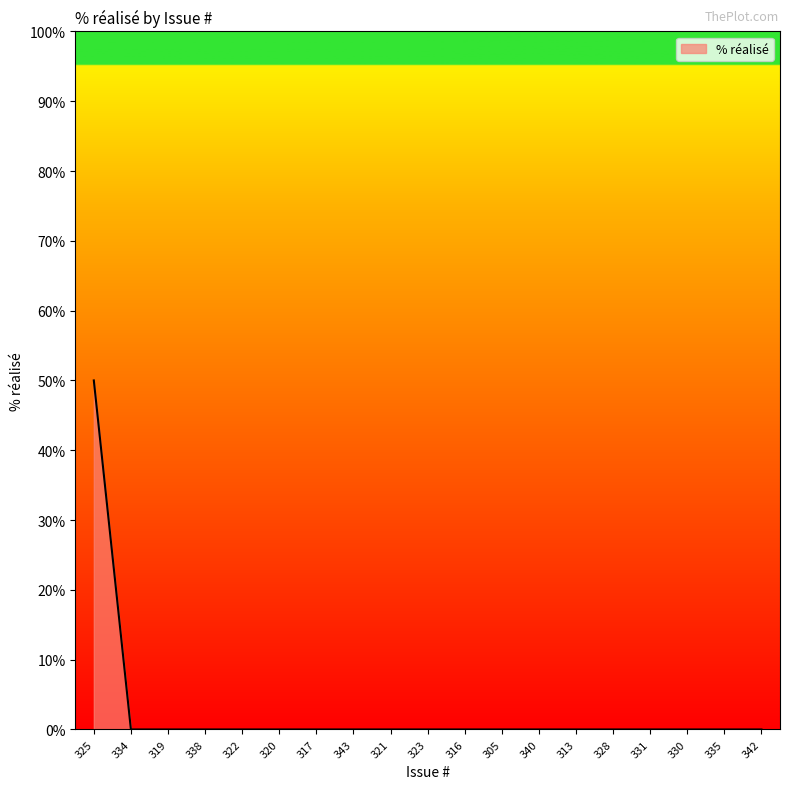

Does the chart have visible grid lines?

No